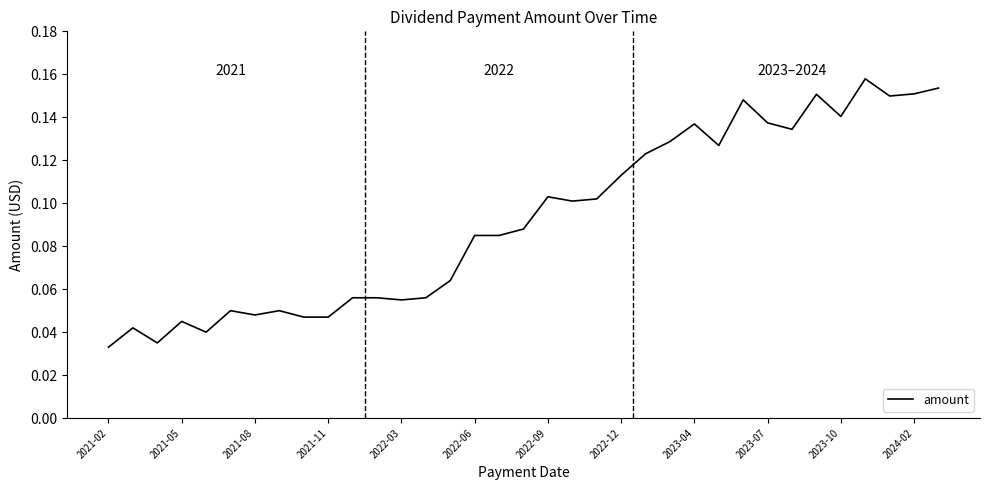

How many lines are shown in the chart?

1